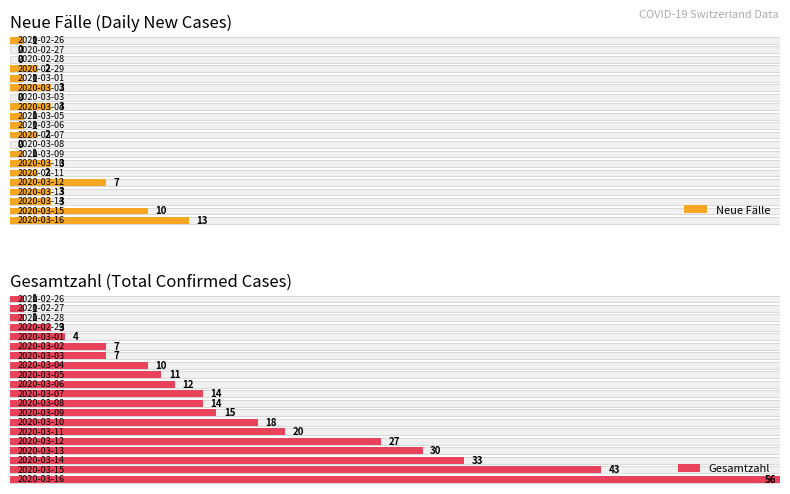

What are all the series names shown in the legend?

Neue Fälle, Gesamtzahl